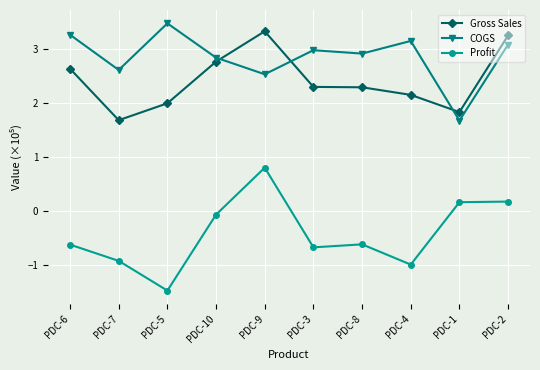

At which label is COGS closest to 2?

PDC-1